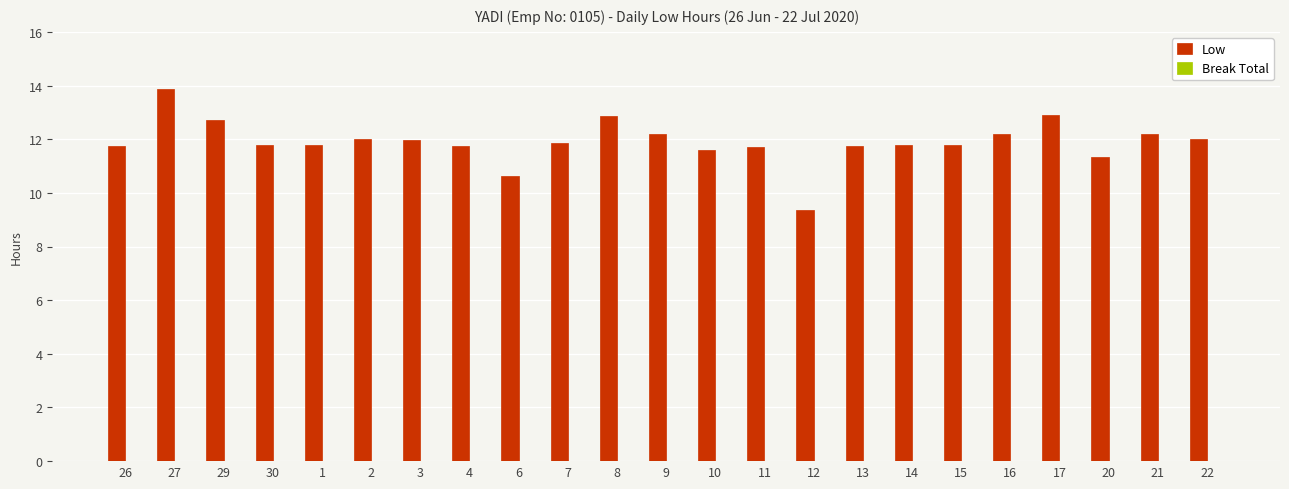

What is the sum of all values?

273.7